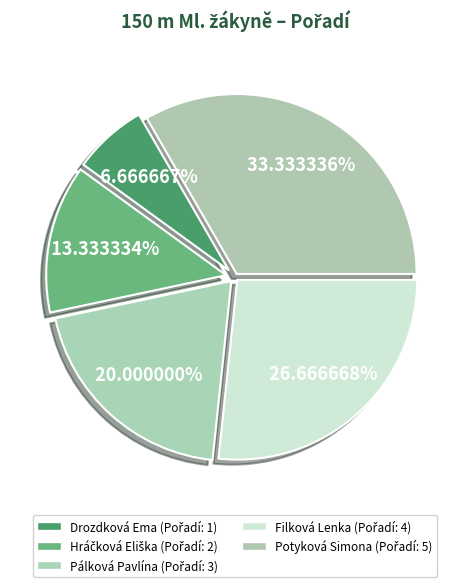

To the nearest percent, what percentage of the pie is Potyková Simona?

33%